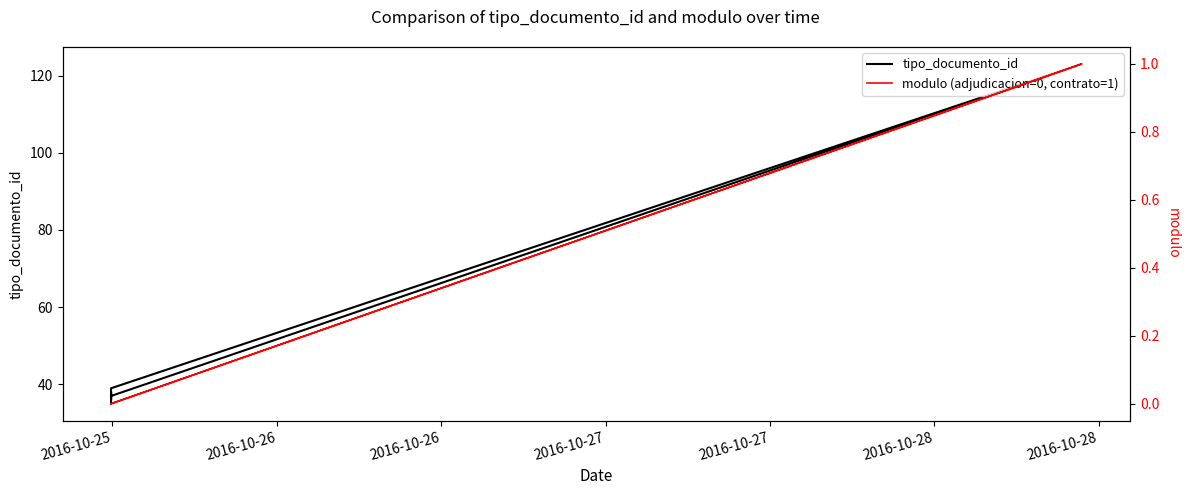

Read the tipo_documento_id value at 2016-10-26, to the nearest 10.

40